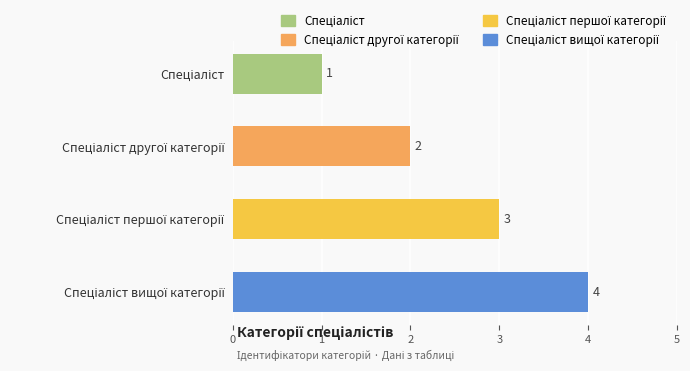

What is the sum of all values?

10